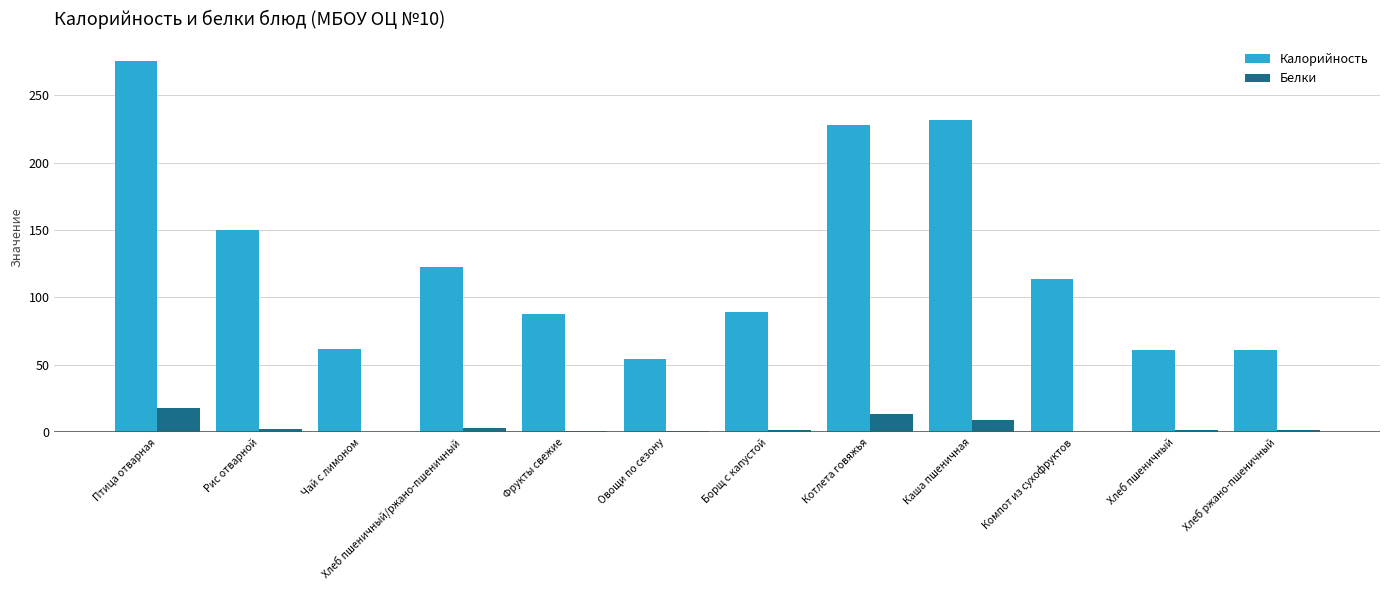

The Белки series shows 3.5 at Хлеб пшеничный/ржано-пшеничный. True or false?

True